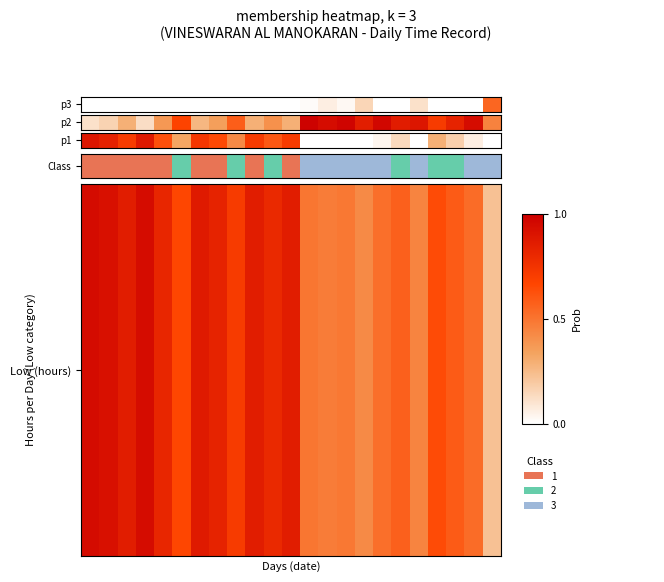

Is it true that the value at 18 is 0.1?

True